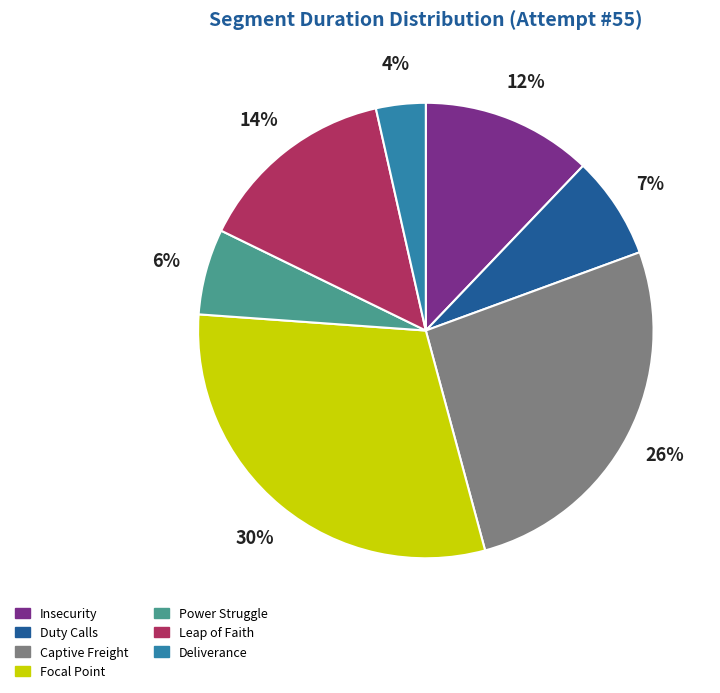

Which category has the biggest portion of the pie?

Focal Point